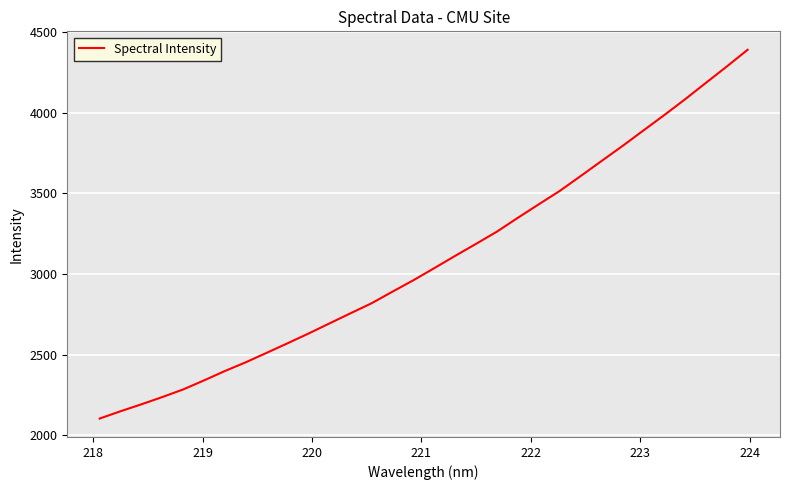

What is the minimum value shown in the chart?

2103.2